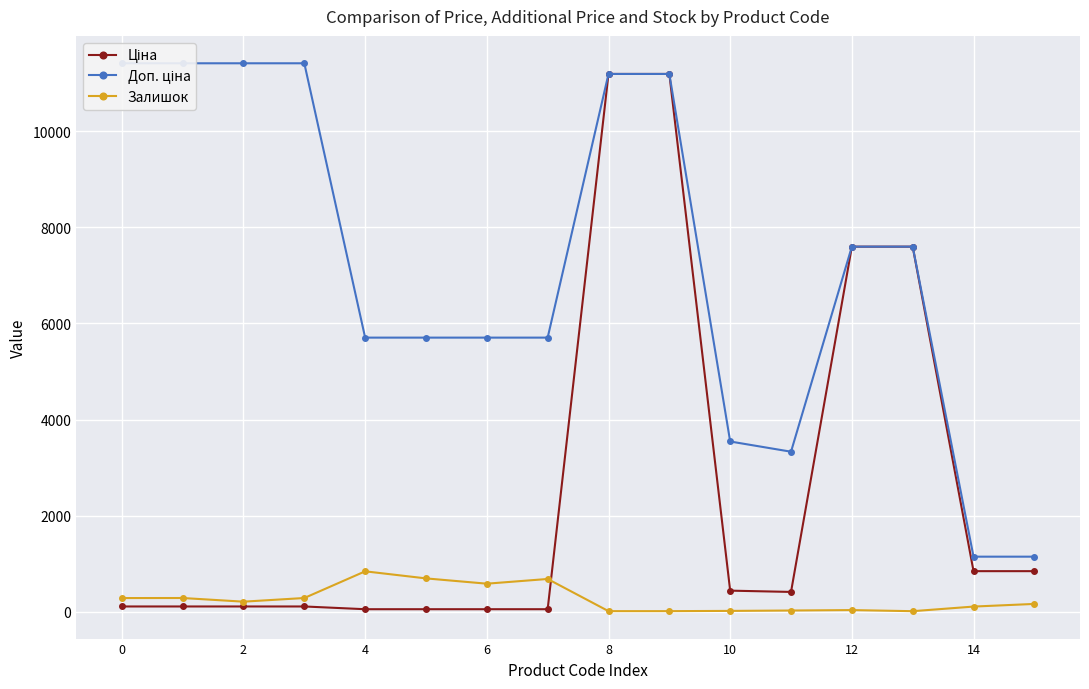

What is the total value across all series at 9?

22393.3